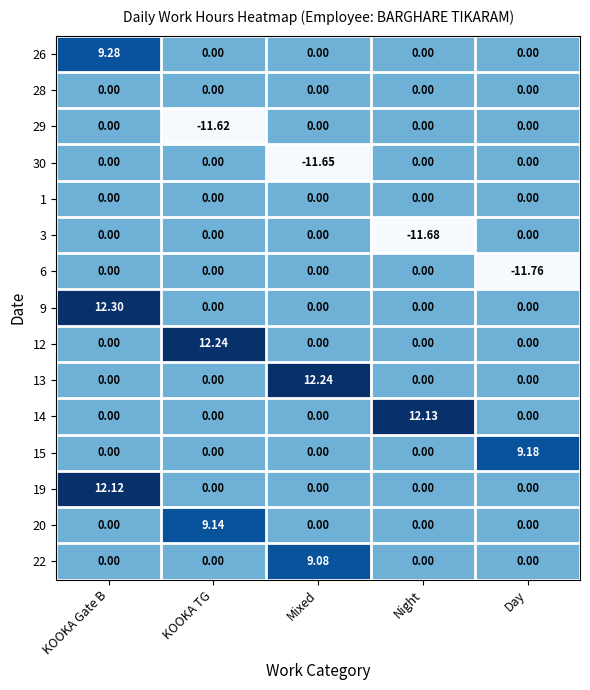

Count the number of categories in the chart.

5